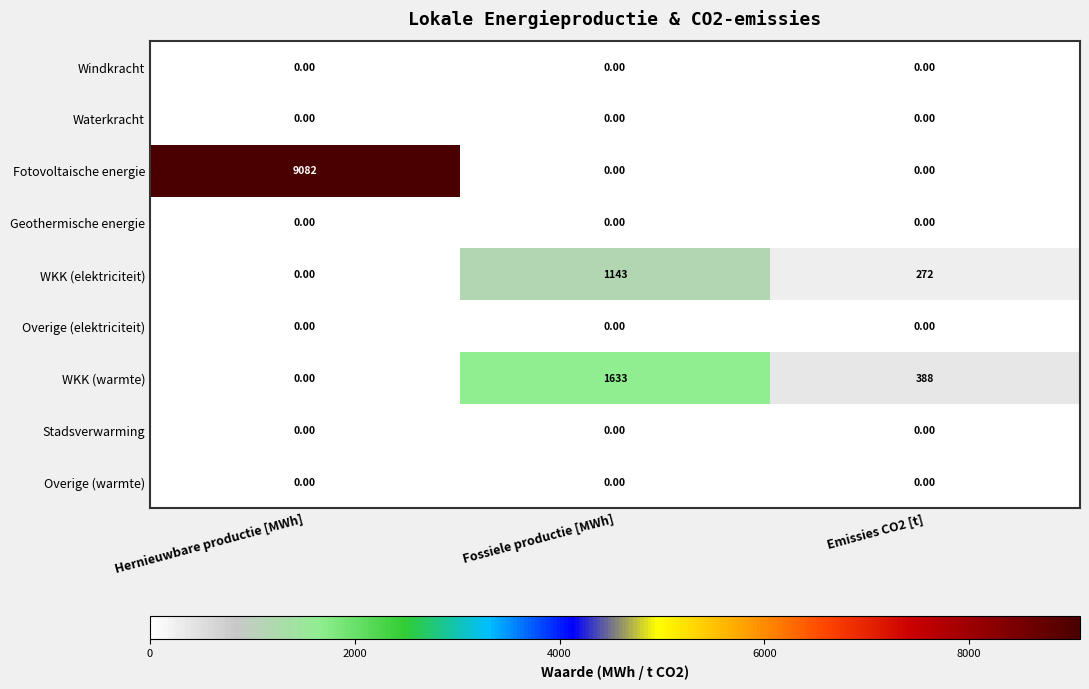

What is the difference between the second highest and minimum values in the WKK (warmte) series?

388